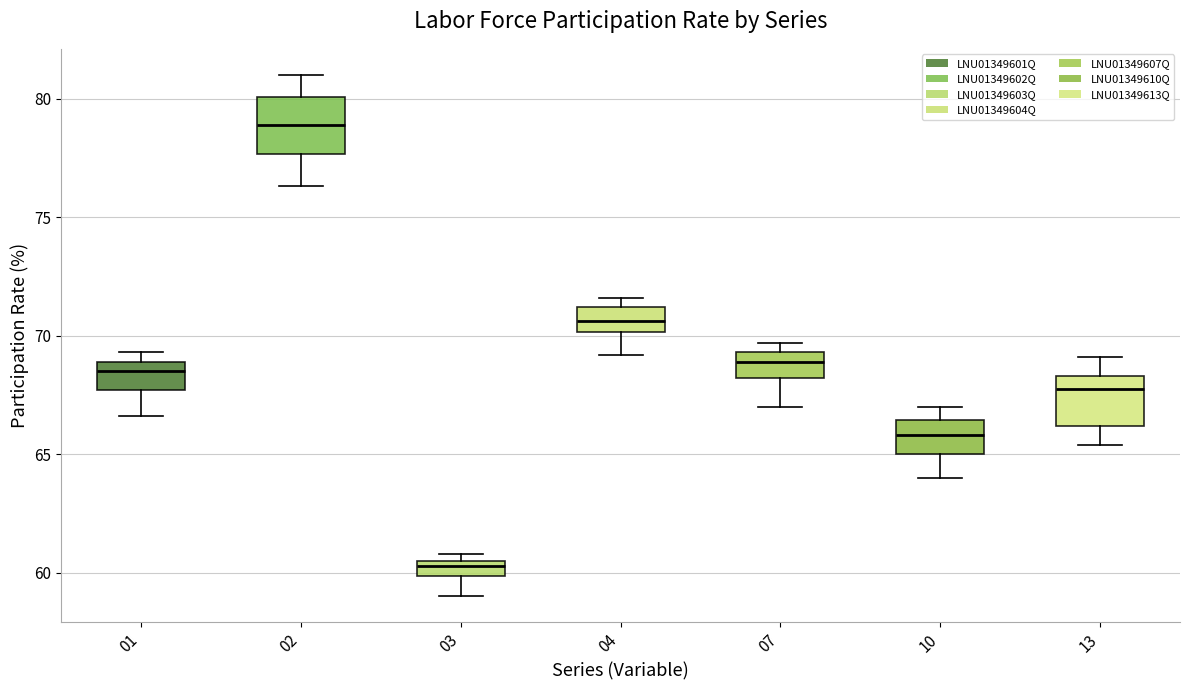

Where does the median line of the box at x = 07 sit on the y-axis? The values are not printed on the chart, so give them approximately, as read against the axis.

69.0